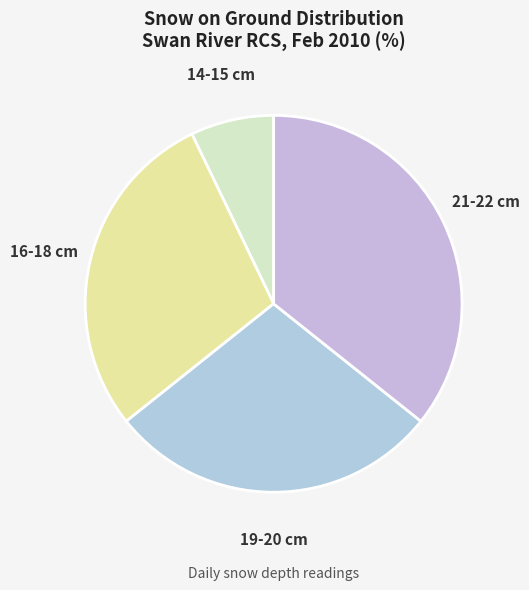

What is the ratio of the value at 16-18 cm to the value at 14-15 cm?

4.0